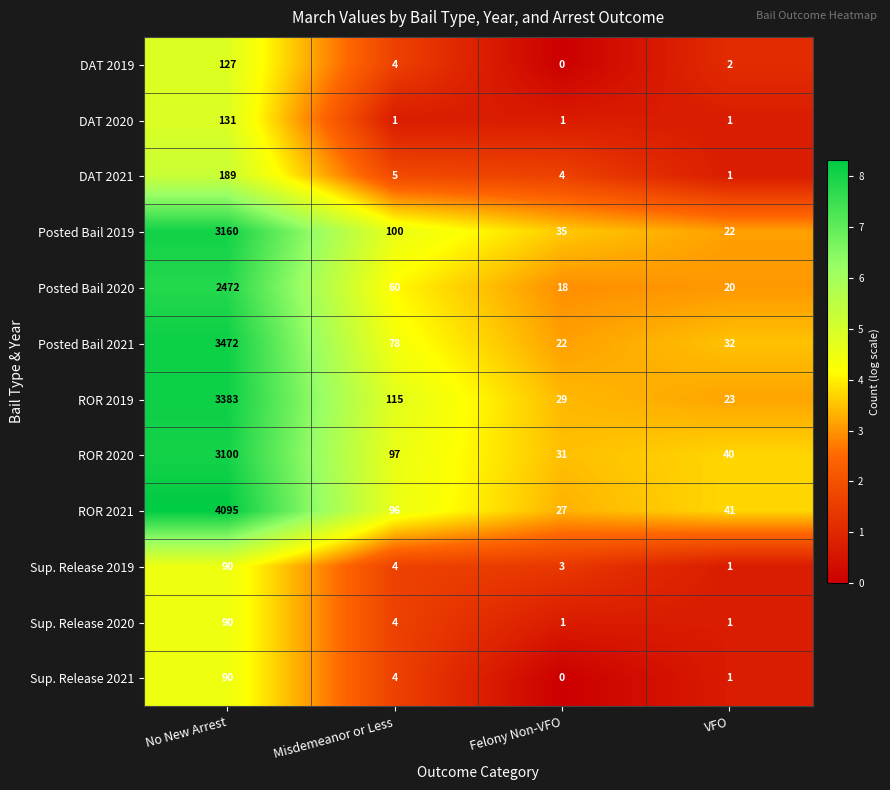

What is the difference between the Sup. Release 2020 values at VFO and No New Arrest?

89